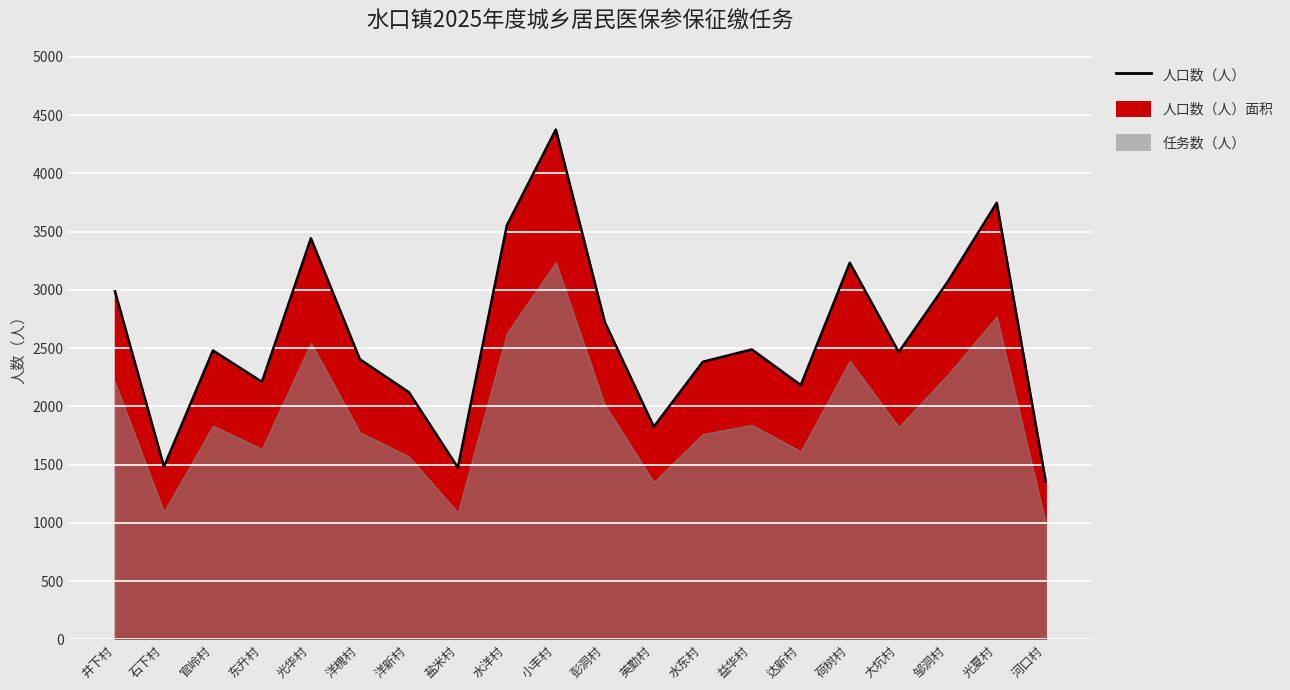

What is the smallest value displayed?

1356